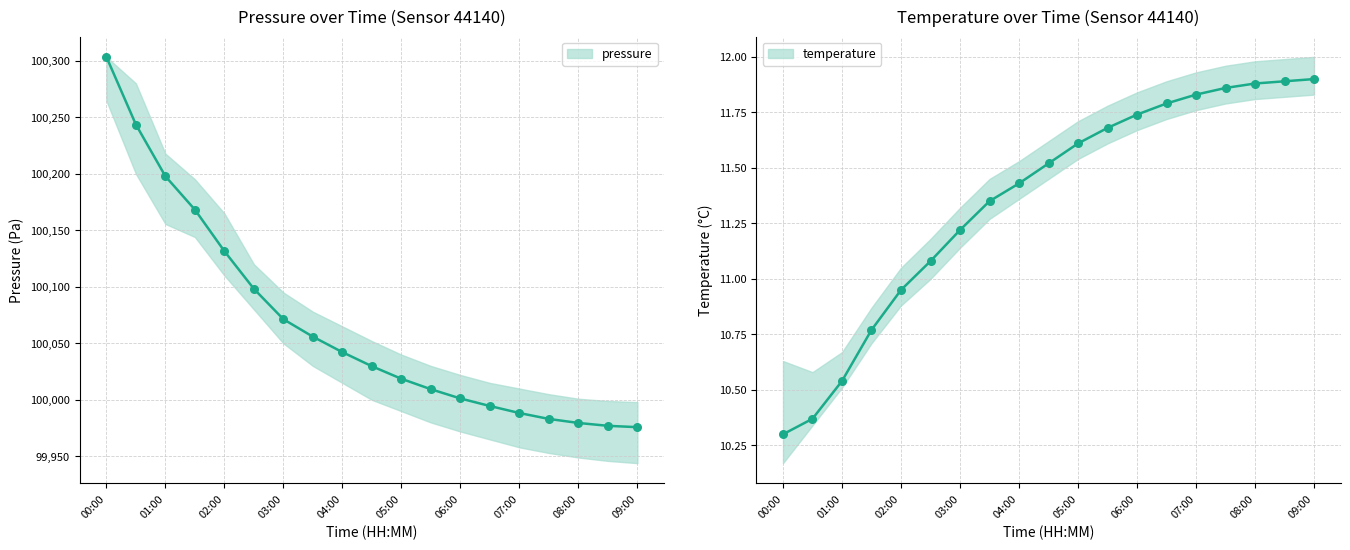

Which series has the largest total across all categories?

pressure